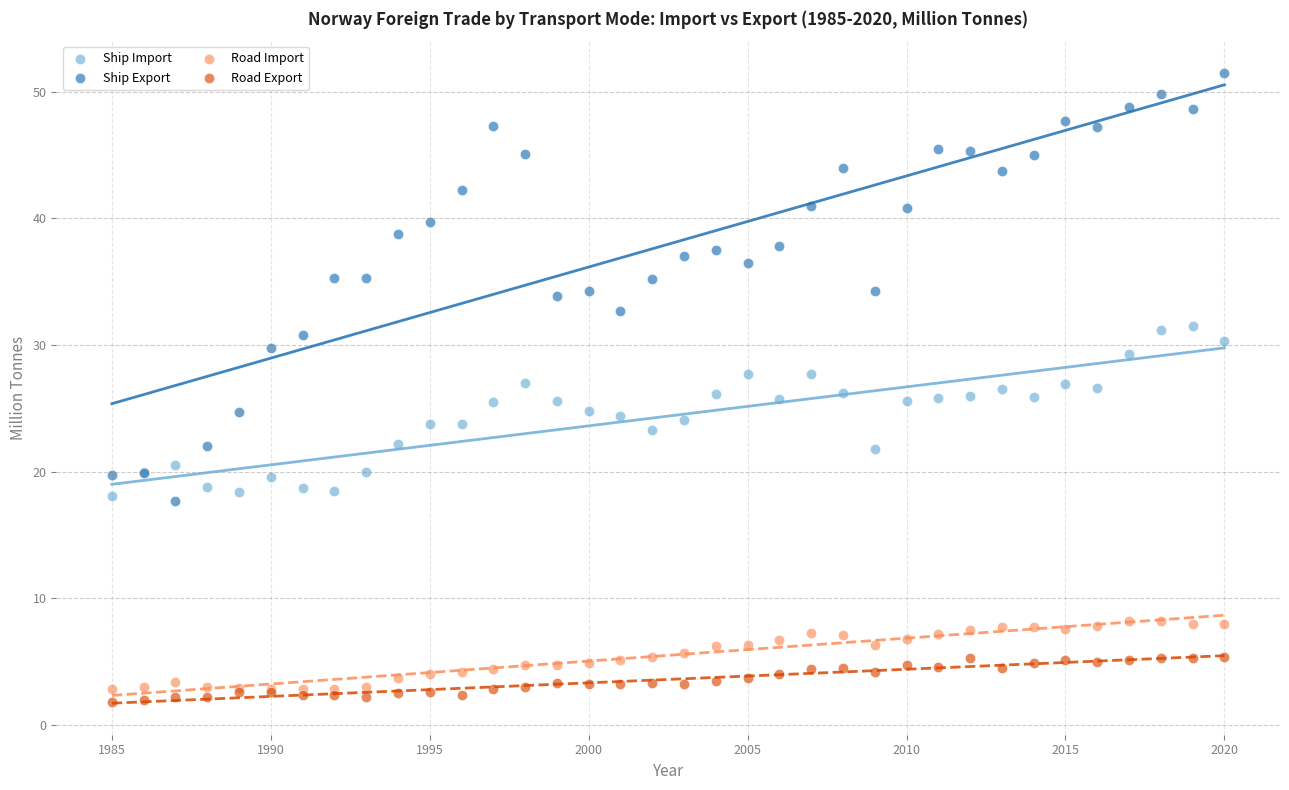

Which series has the largest Y range (max minus min)?

Ship Export